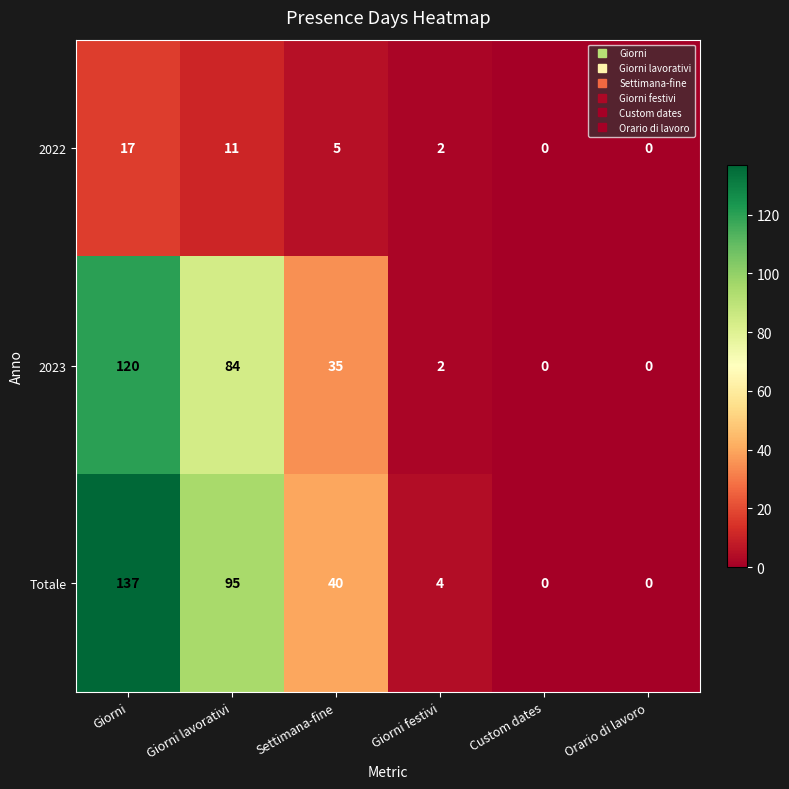

Where is Totale nearest to the value 68?

Giorni lavorativi